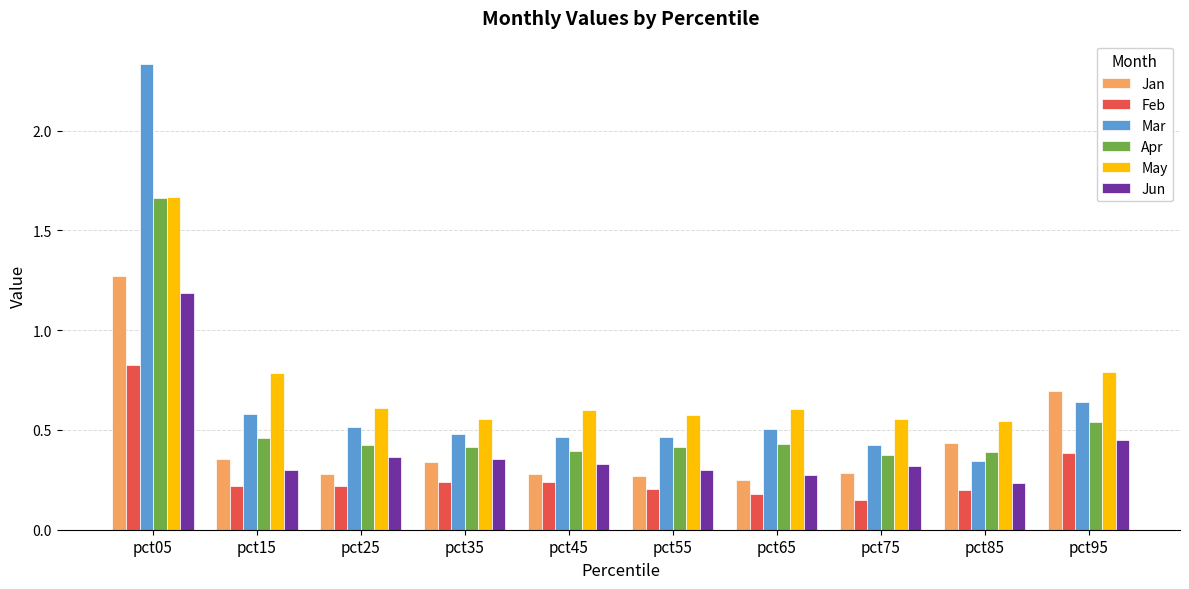

At which category is the sum across all series the highest?

pct05